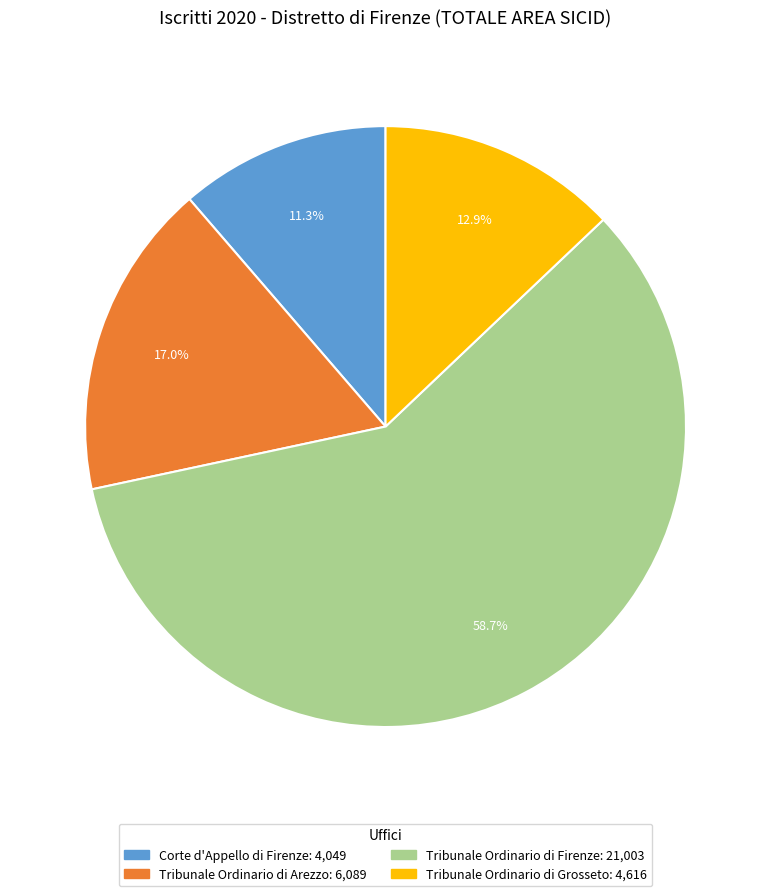

The Tribunale Ordinario di Arezzo slice represents 17% of the pie. True or false?

True